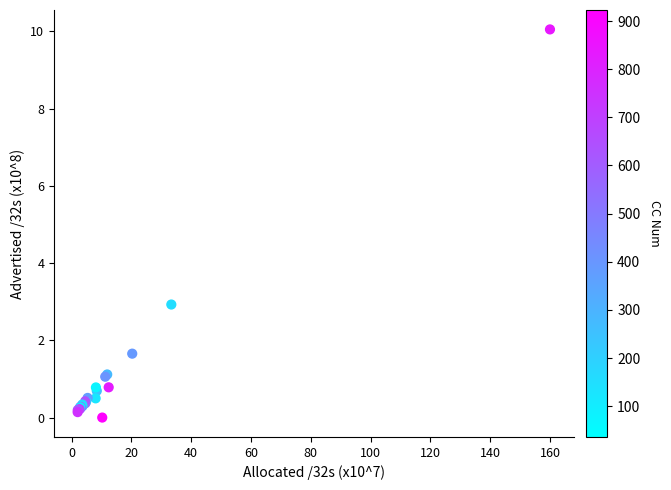

What Y value in the scatter plot is closest to 5?

2.9